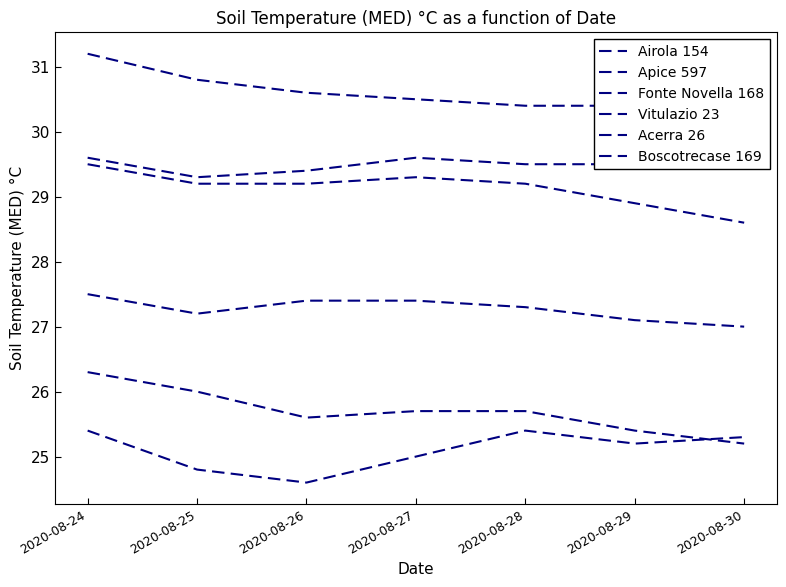

Which category has the highest value in the Apice 597 series?

2020-08-24